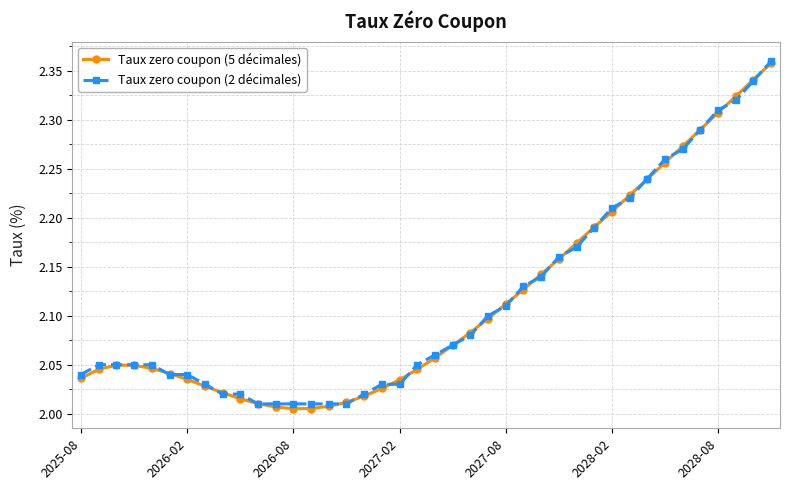

Which series has the widest spread of values?

Taux zero coupon (5 décimales)